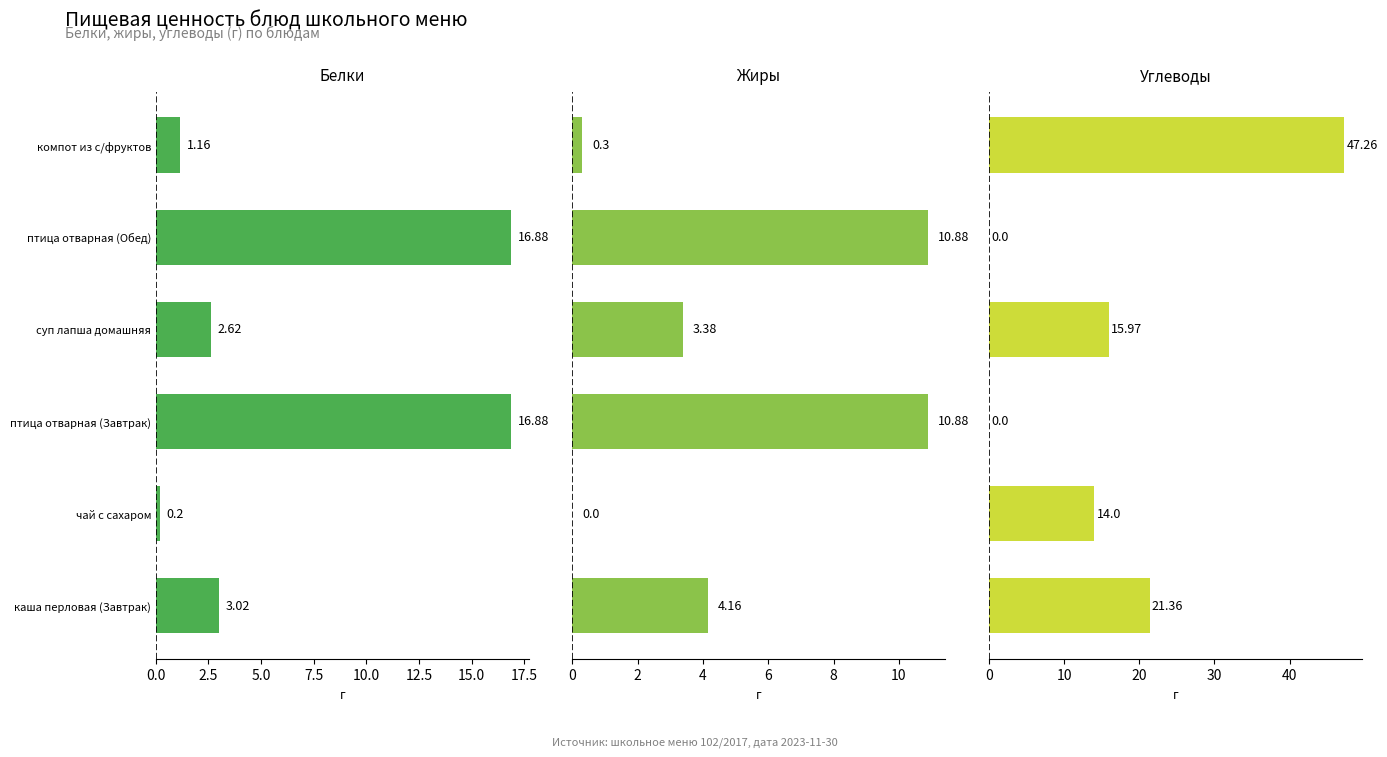

What is the difference between the maximum and minimum values in the Жиры series?

10.9